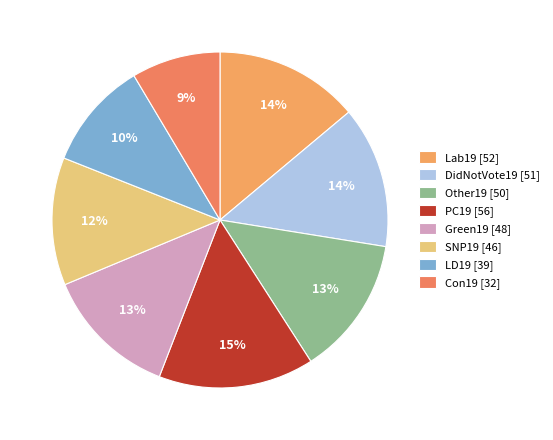

How many slices are in this pie chart?

8